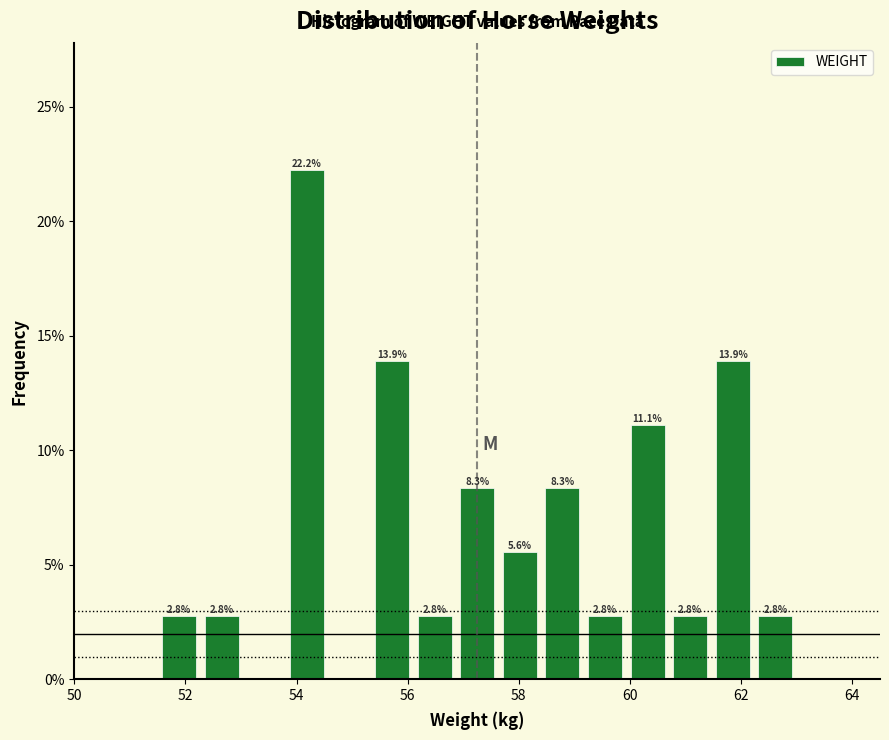

Around what value on the x-axis is the tallest bar? Give the approximate position of its centre, as read against the axis.

54.2